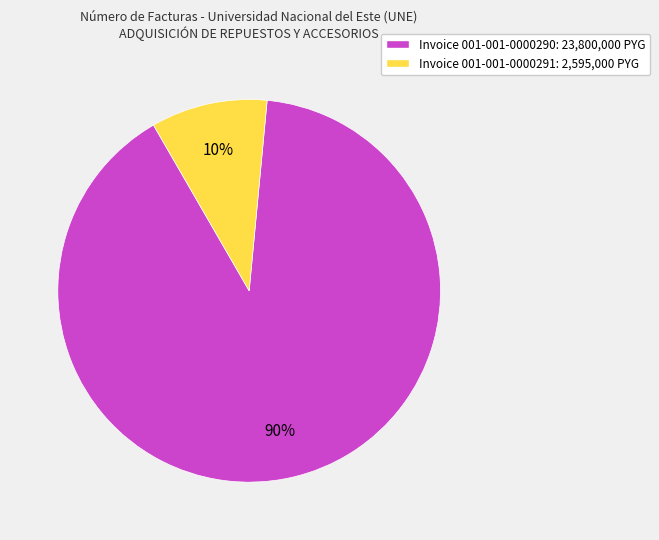

To the nearest percent, what is the average slice percentage?

50%